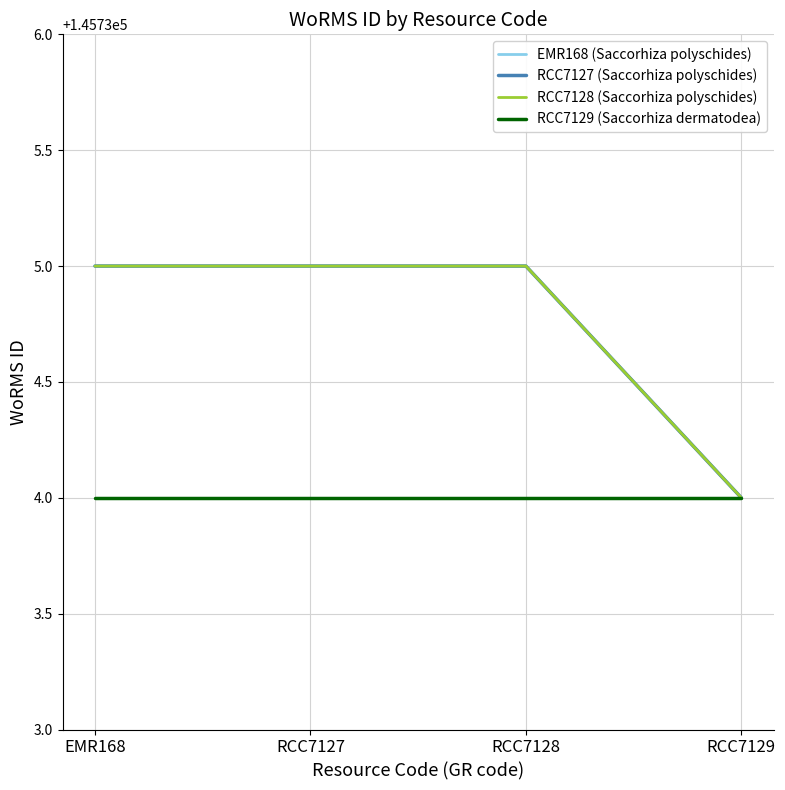

What is the sum of the RCC7129 (Saccorhiza dermatodea) values at RCC7128 and RCC7127?

291468